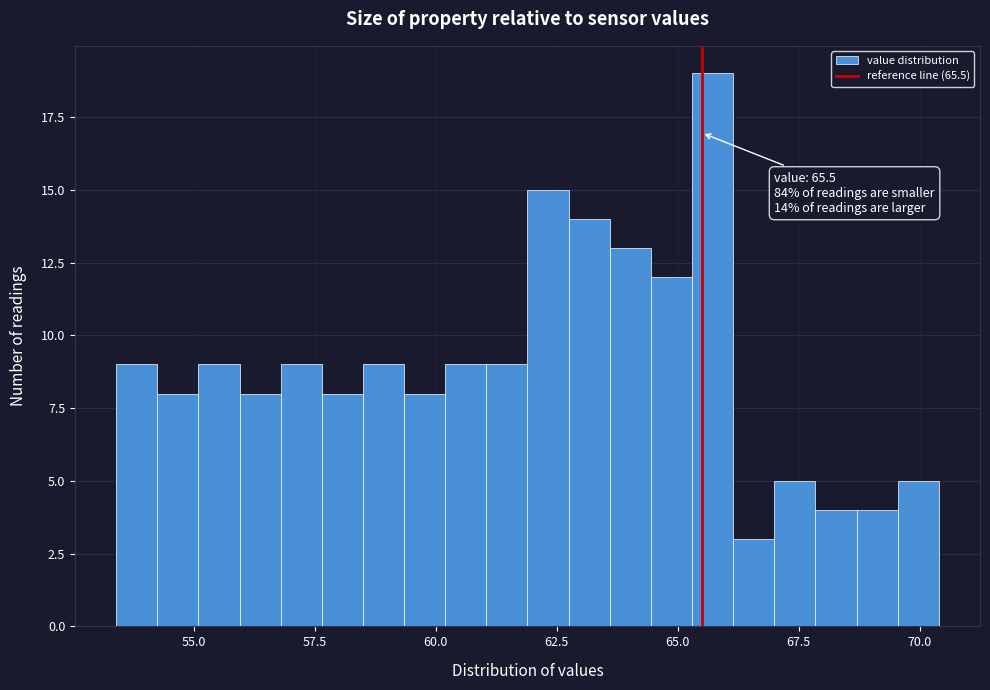

Read against the x-axis, roughly where is the centre of the tallest bar?

65.5